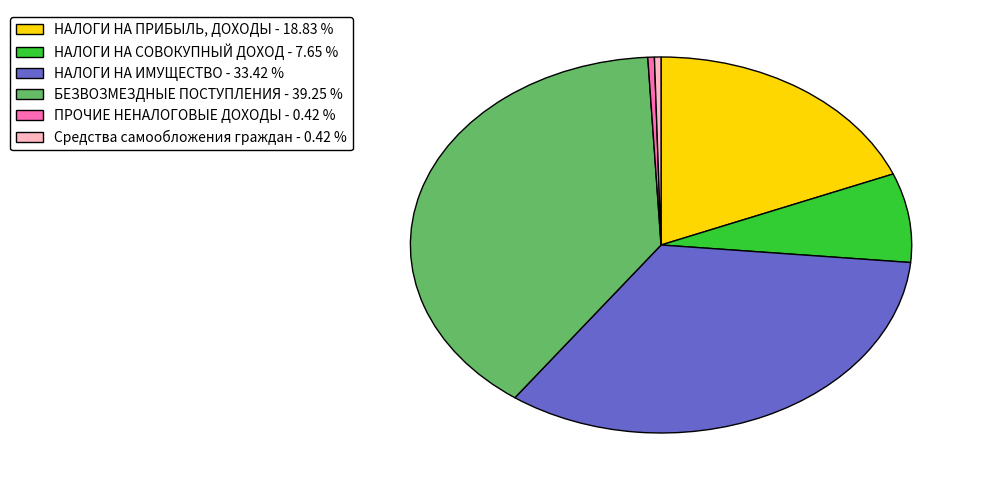

Is there any slice that represents more than half of the pie?

No